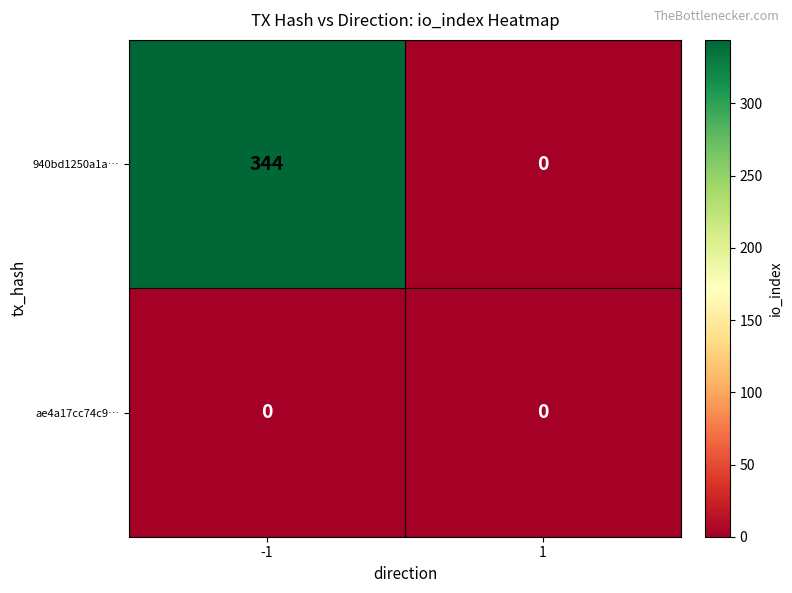

True or false: 940bd1250a1a… has a value of 0 at 1.

True